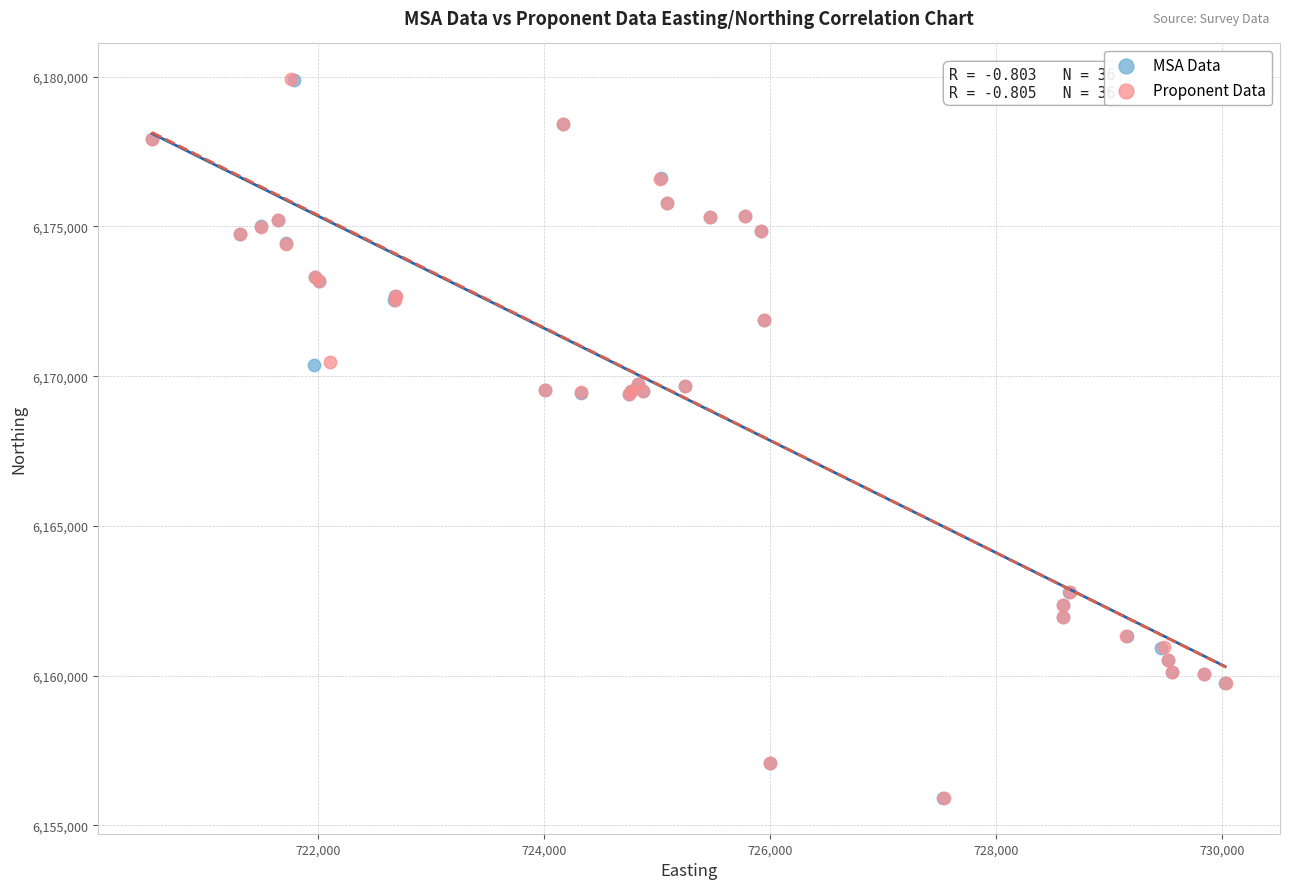

Which series has the widest spread of Y values?

Proponent Data